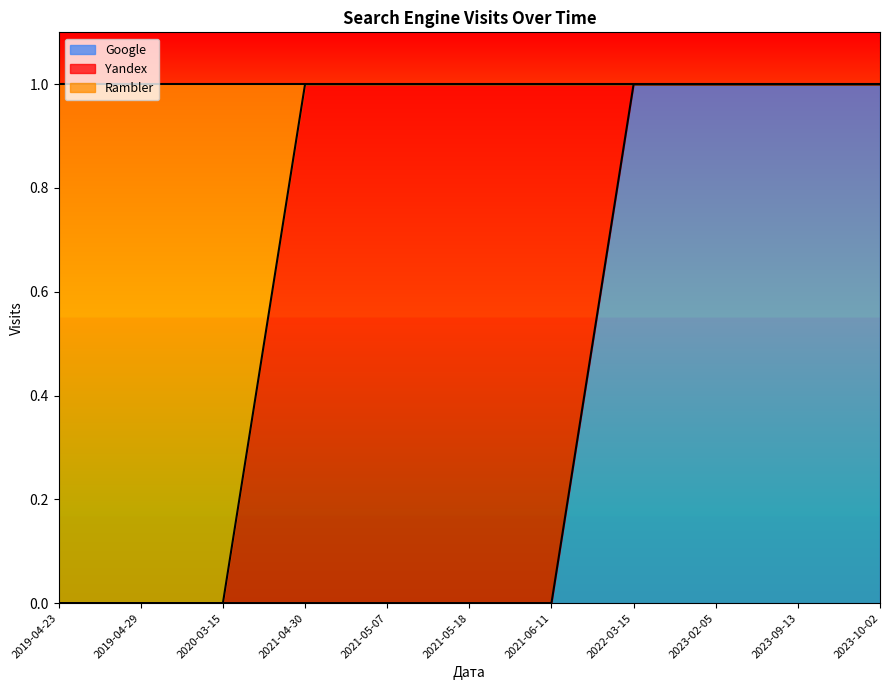

What are all the series names shown in the legend?

Google, Yandex, Rambler